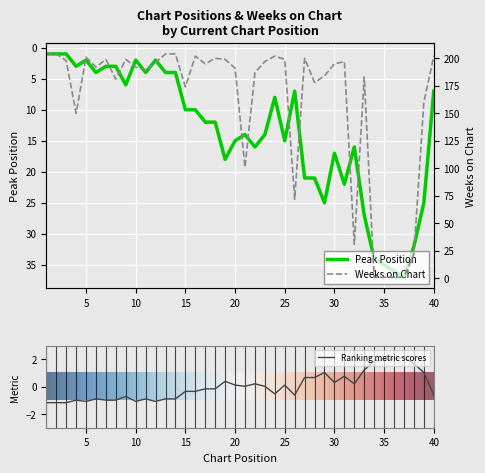

List the labels in order of Weeks on Chart value, smallest first.

34, 35, 36, 37, 38, 32, 26, 21, 4, 39, 15, 28, 8, 33, 29, 22, 11, 20, 6, 10, 17, 30, 12, 23, 31, 3, 7, 9, 19, 25, 18, 27, 5, 16, 24, 40, 1, 2, 13, 14